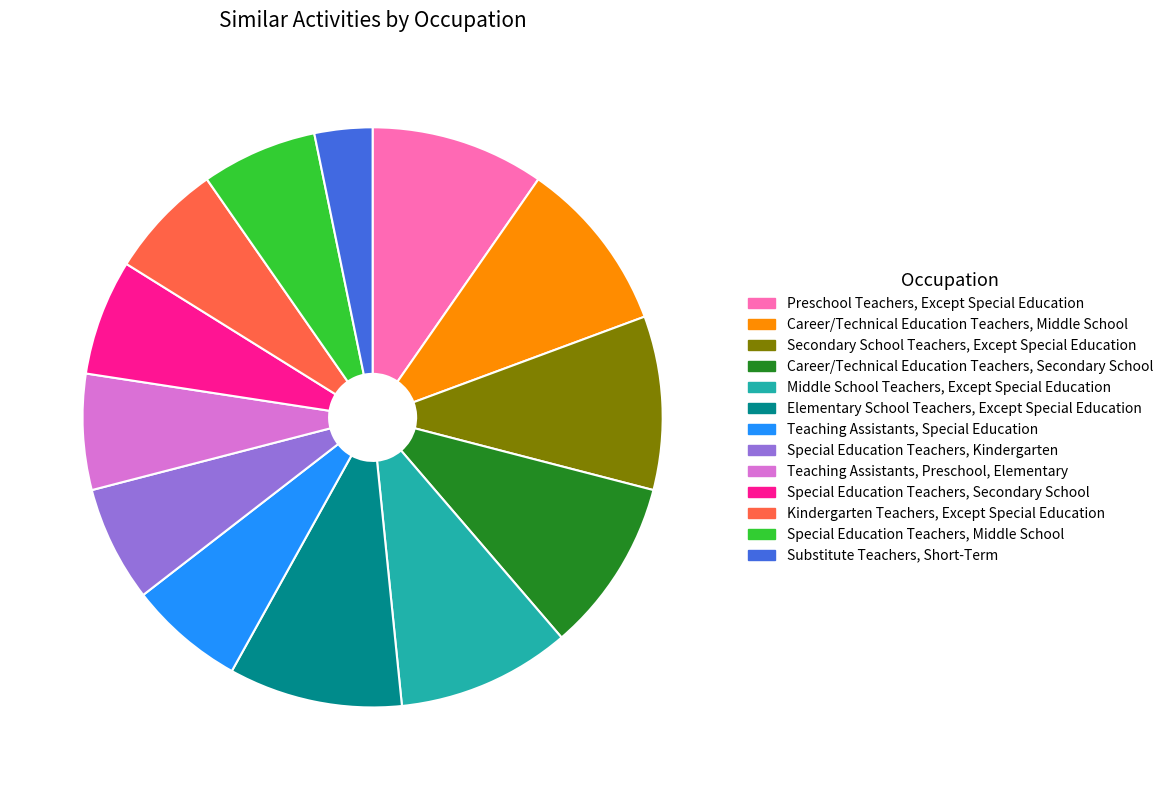

Do Teaching Assistants, Special Education and Career/Technical Education Teachers, Middle School together represent more than half of the pie?

No